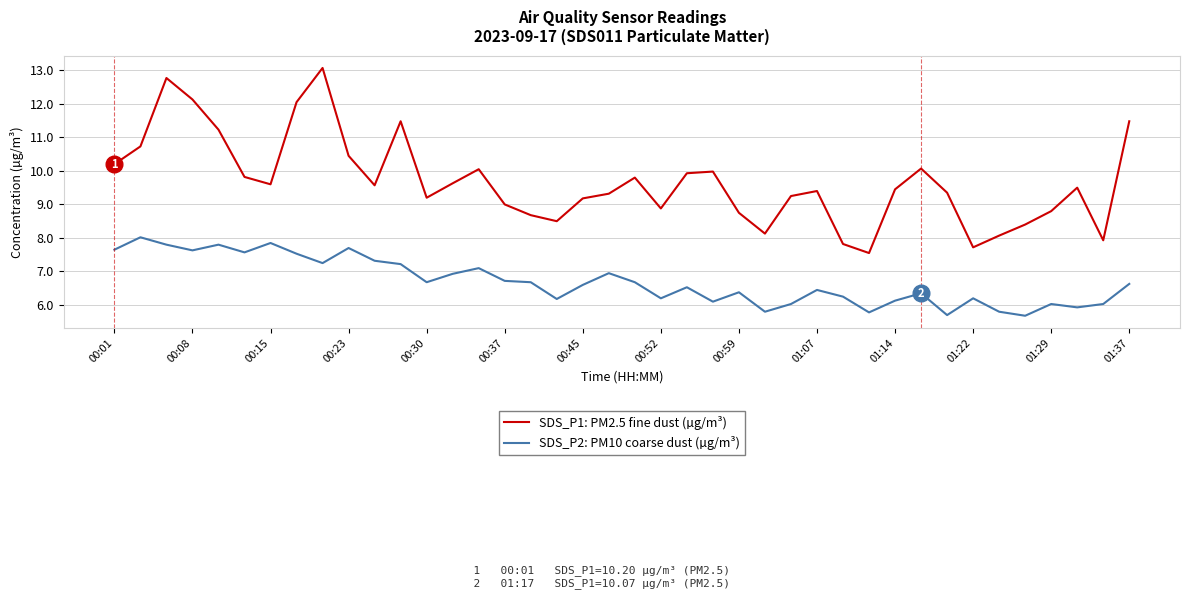

What is the difference between the maximum and minimum values in the SDS_P1: PM2.5 fine dust (µg/m³) series?

5.5